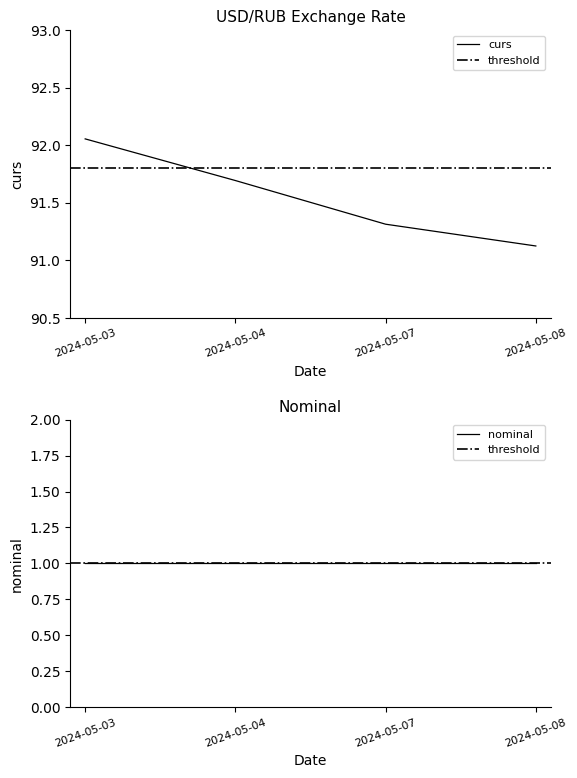

How many lines are shown in the chart?

2